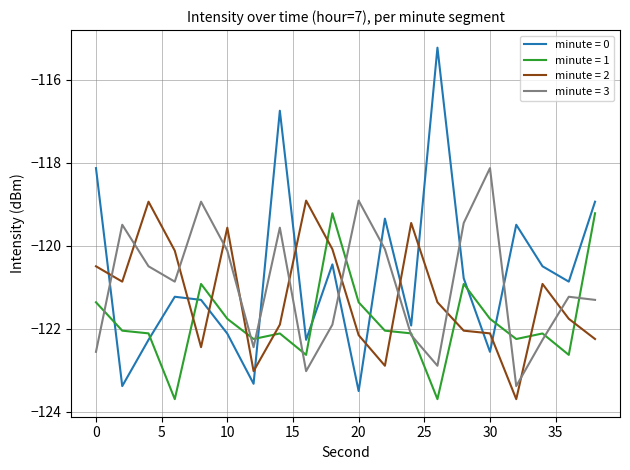

Which series has the widest spread of values?

minute = 0